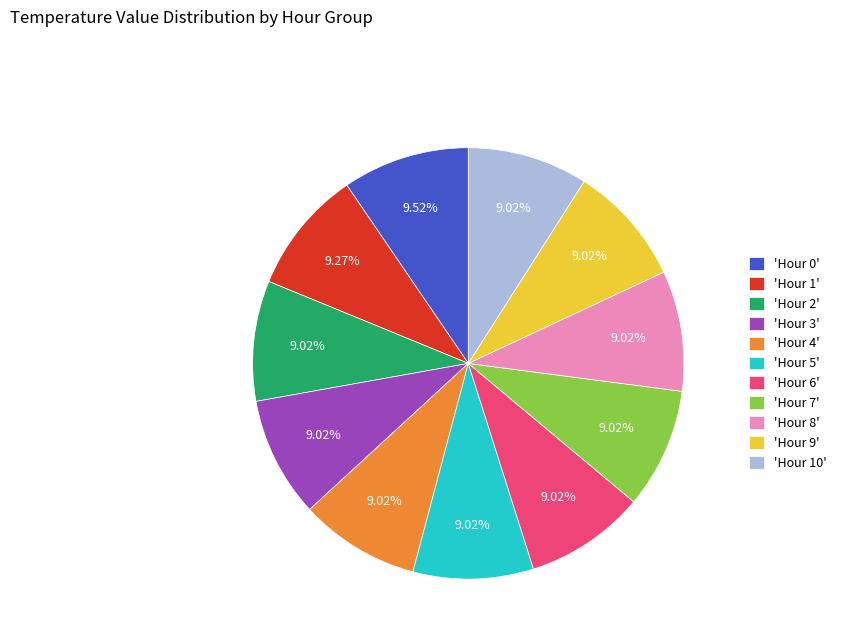

How many segments does this pie chart have?

11